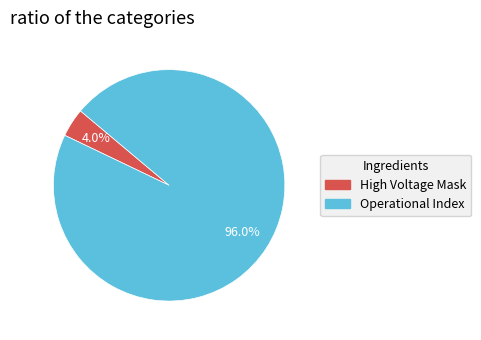

How many segments does this pie chart have?

2